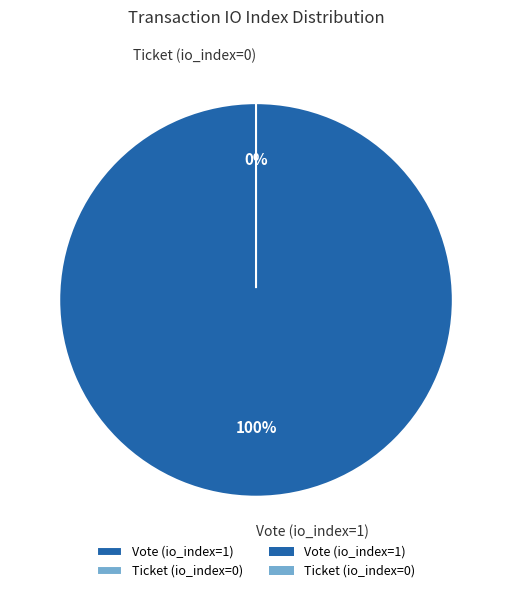

Count the number of slices in the pie.

2